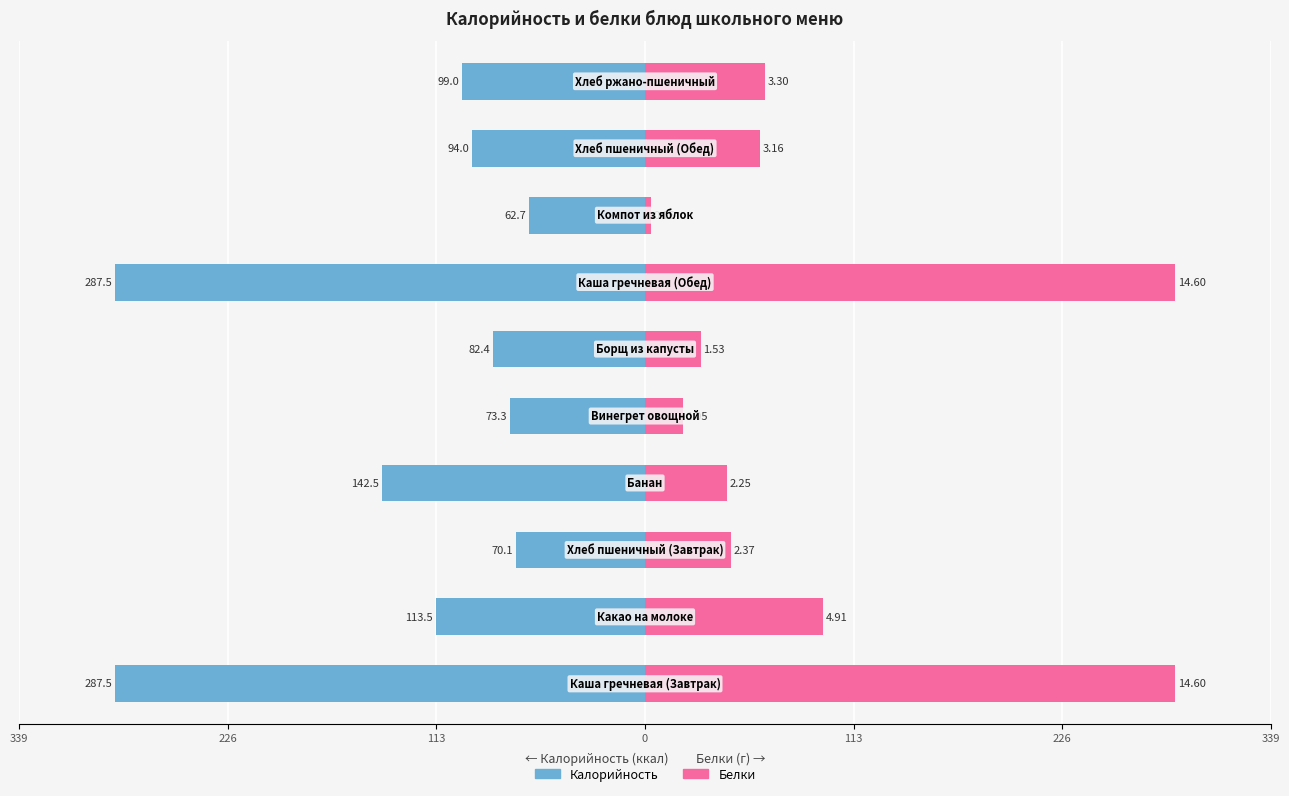

How many bars are there in total?

20